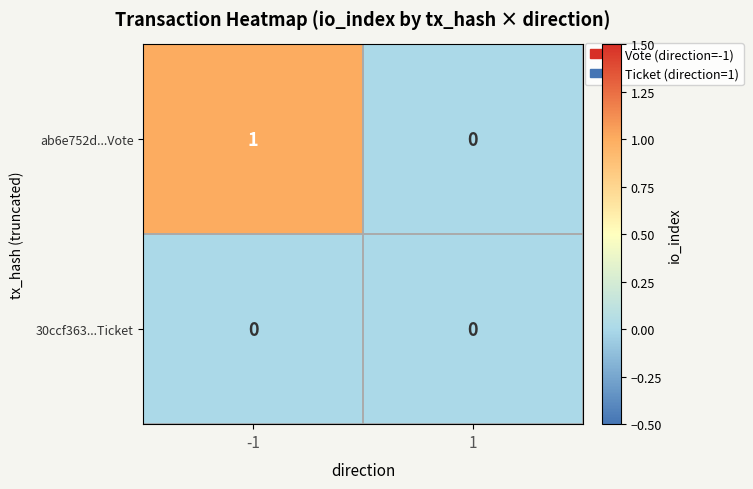

Which series has the largest range (max minus min)?

ab6e752d...Vote